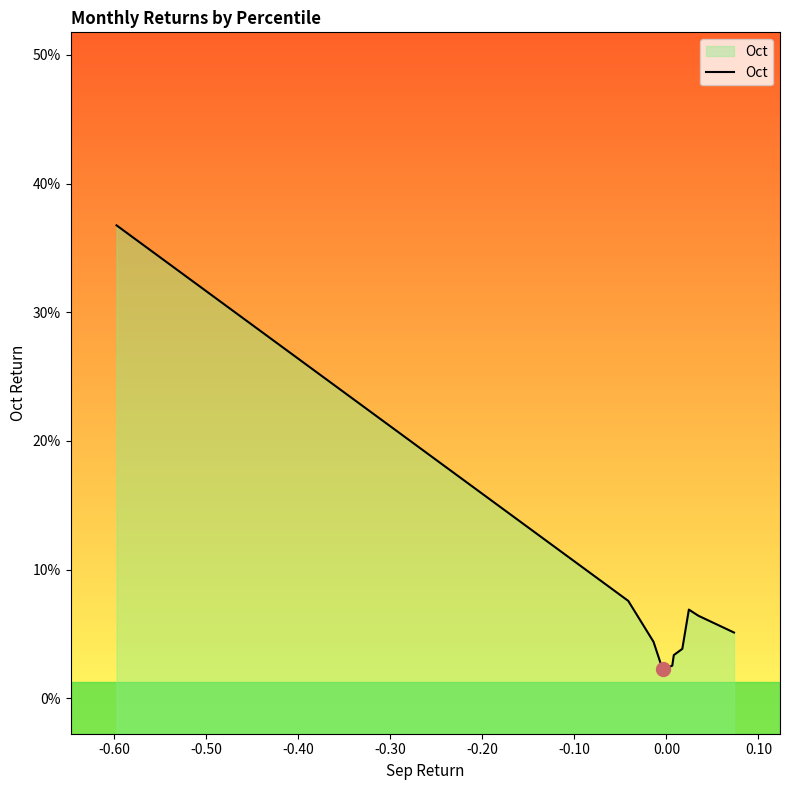

Is it true that the value at 0.00 is 0.0?

False